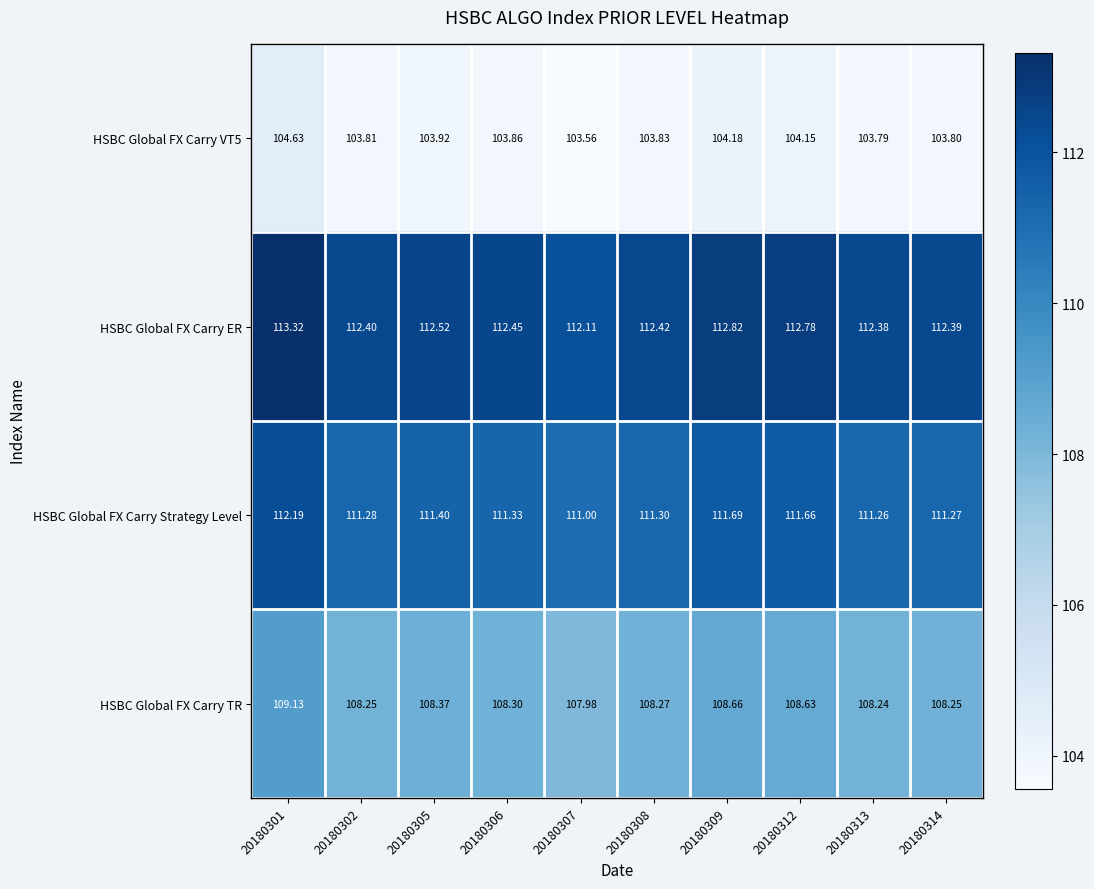

Which series has the largest range (max minus min)?

HSBC Global FX Carry ER